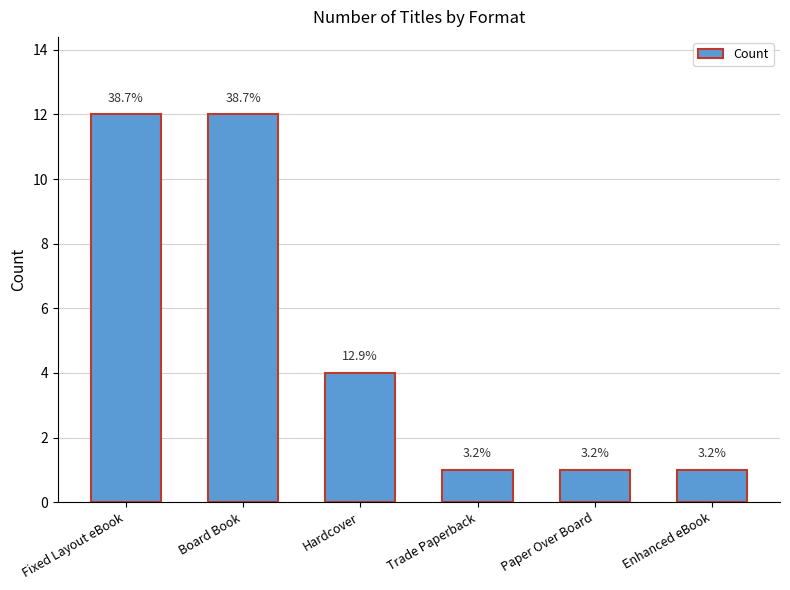

Are the bars horizontal?

No